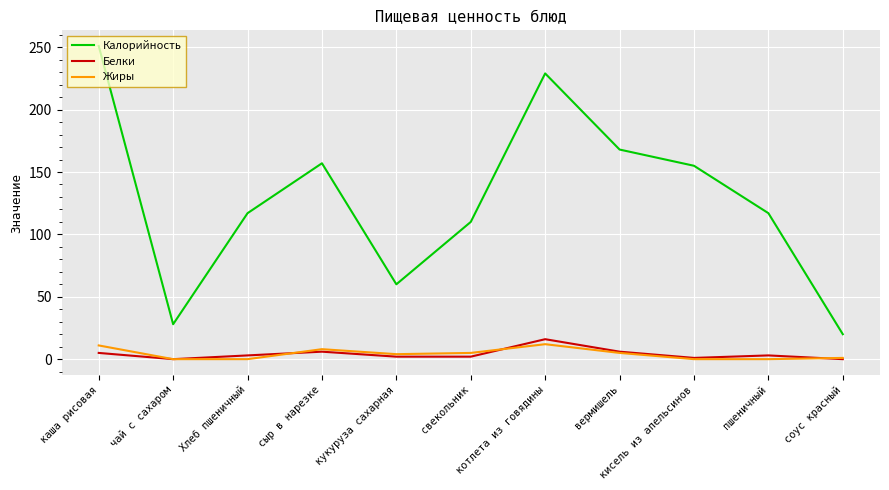

True or false: Жиры and Белки cross at least once.

True